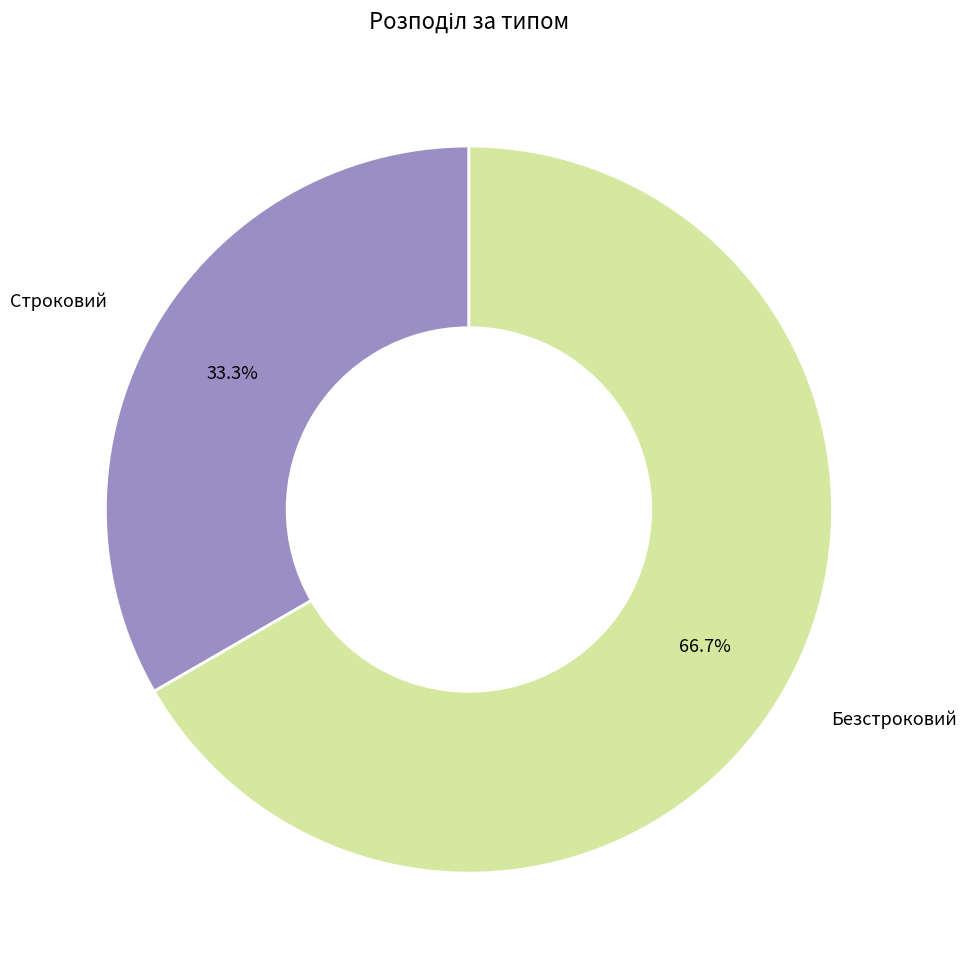

Count the number of slices in the pie.

2